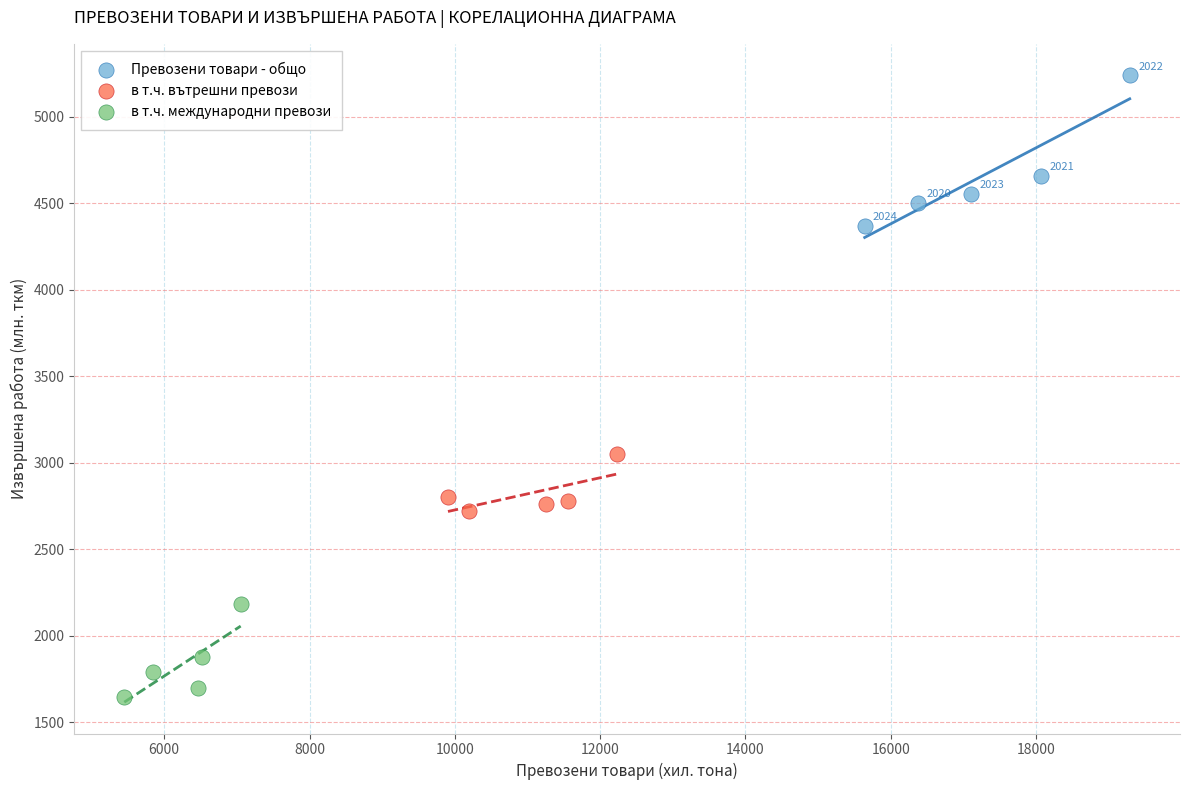

Which series reaches the minimum Y coordinate?

в т.ч. международни превози